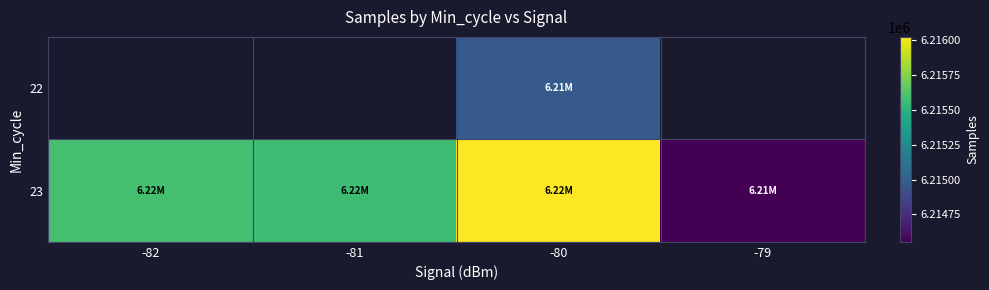

List the series in order of their peak value, lowest first.

22, 23